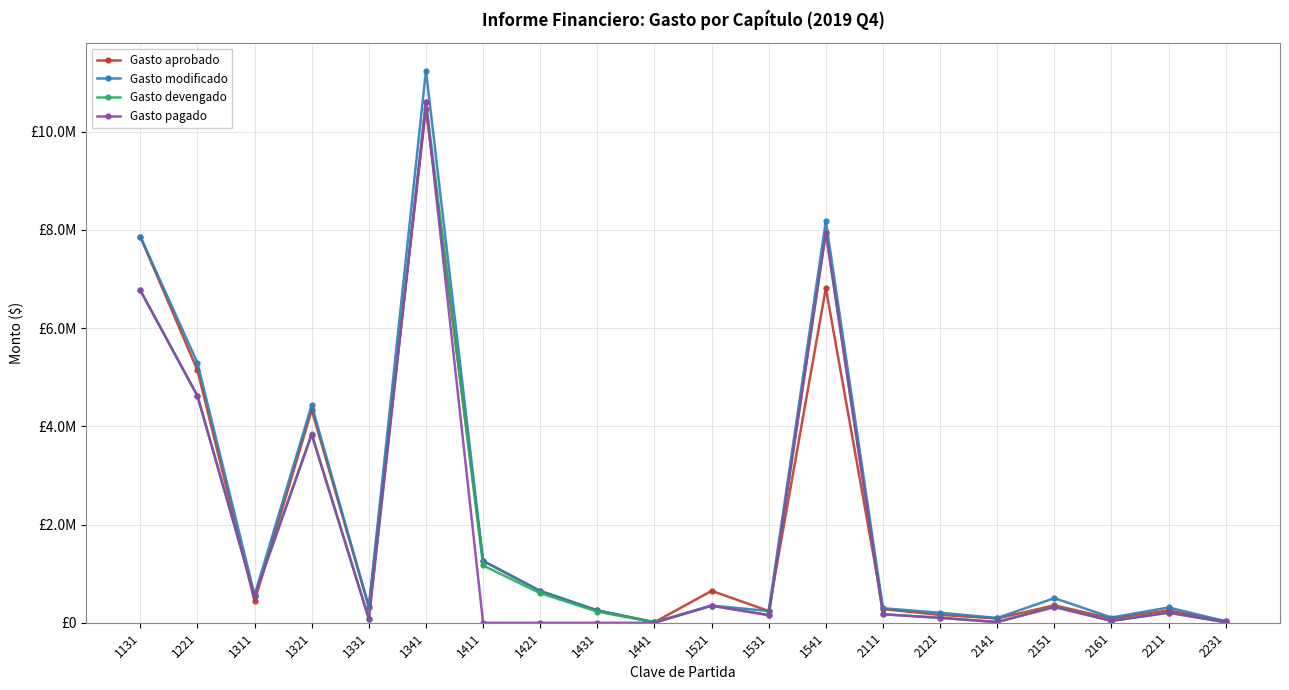

What is the average value of the Gasto devengado series?

1890158.2